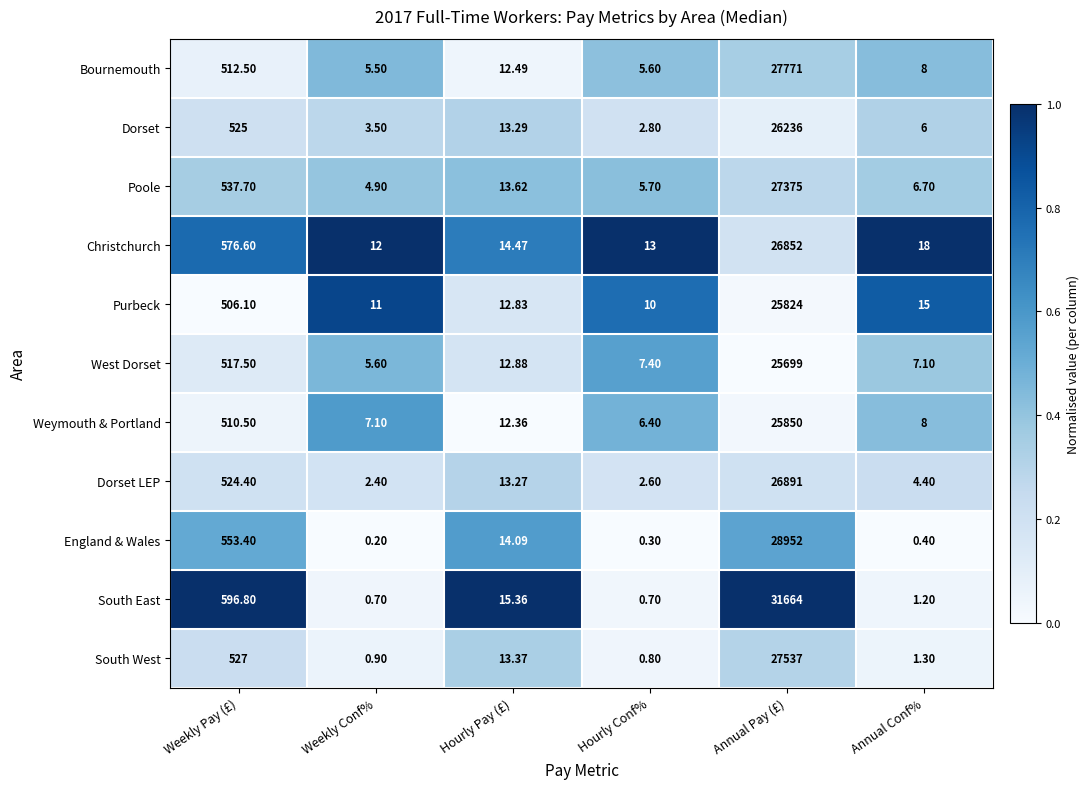

Rank the series at Weekly Conf% from highest to lowest value.

Christchurch, Purbeck, Weymouth & Portland, West Dorset, Bournemouth, Poole, Dorset, Dorset LEP, South West, South East, England & Wales